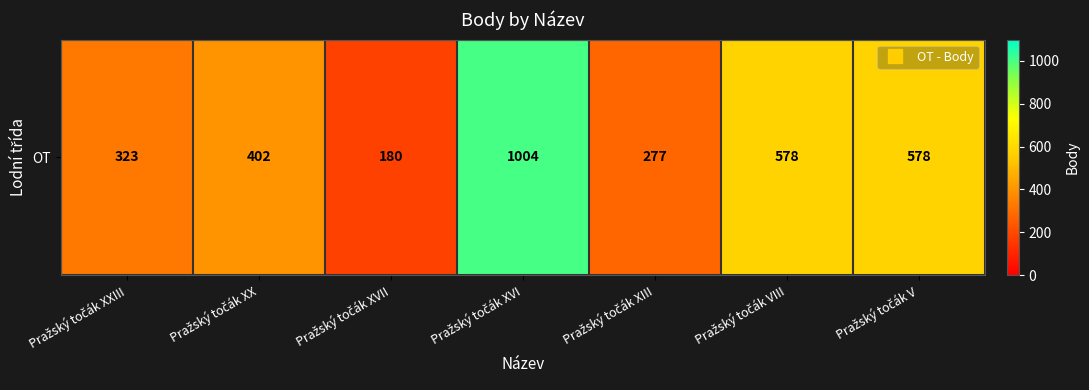

Reading left to right, list all the values displayed in this chart.

323	402	180	1004	277	578	578